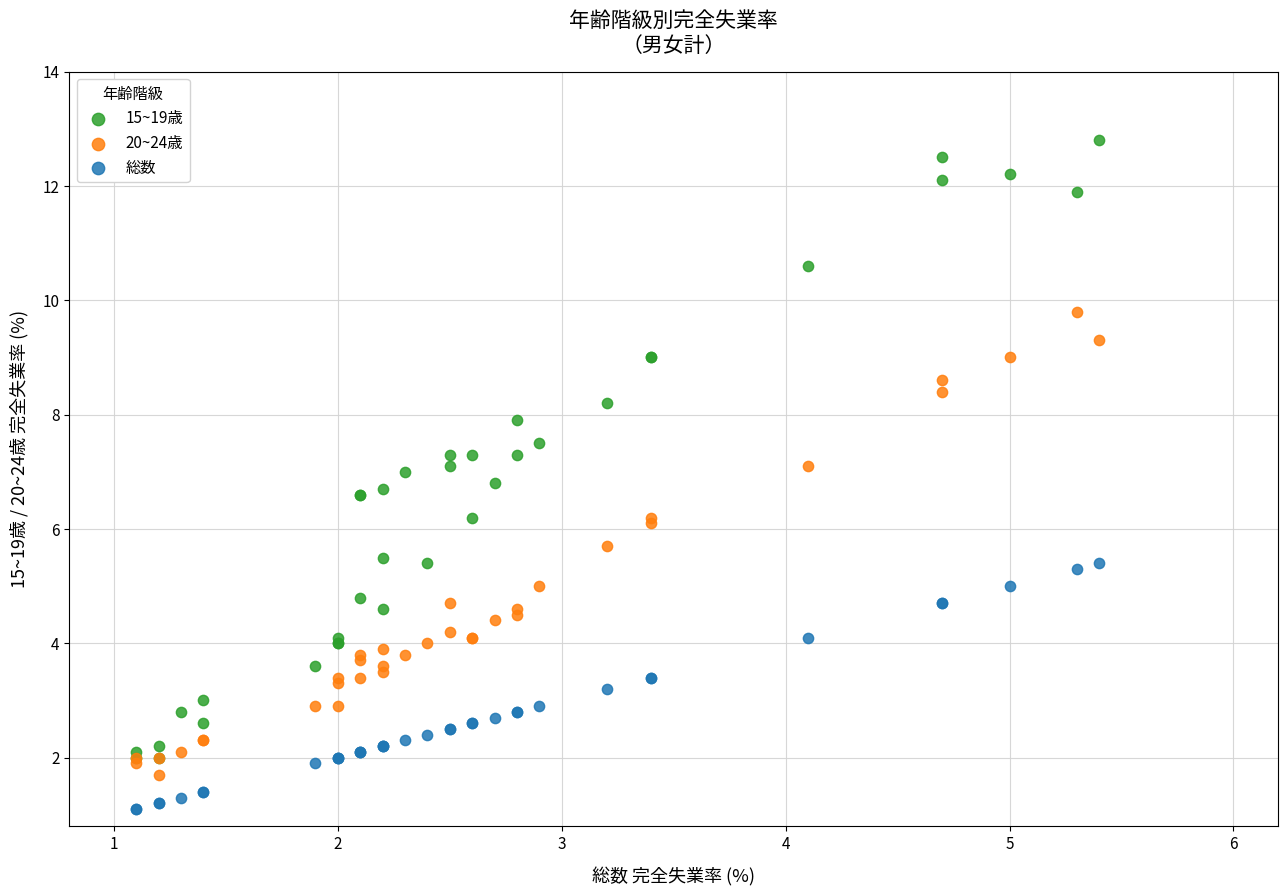

Which series contains the highest Y value?

15~19歳